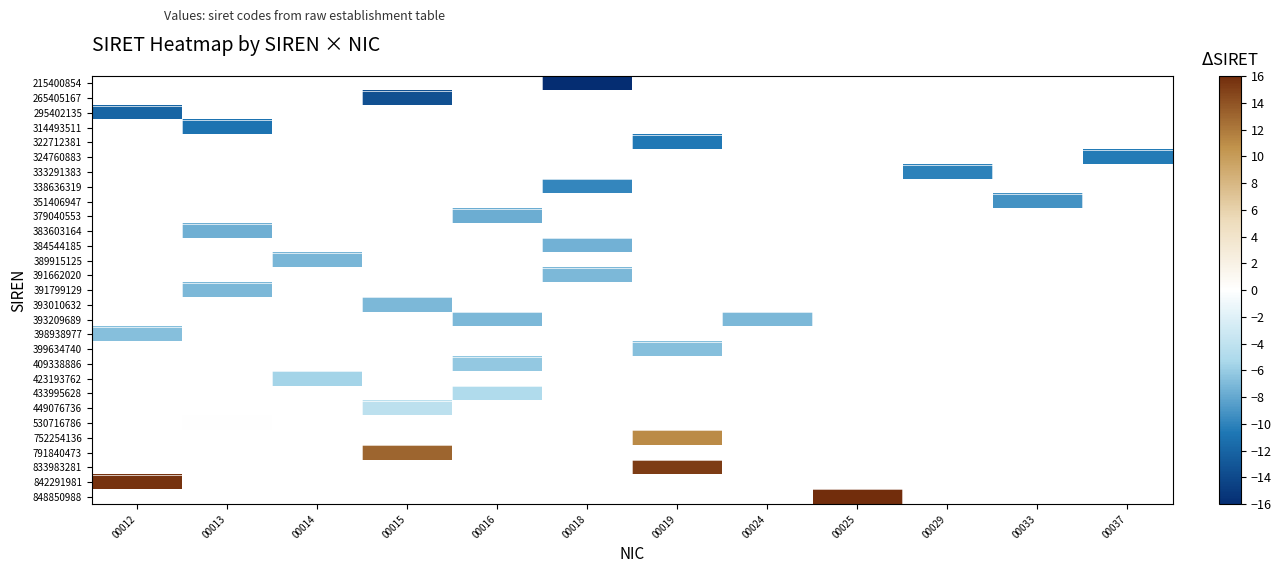

Which label corresponds to the largest value in the chart?

00025